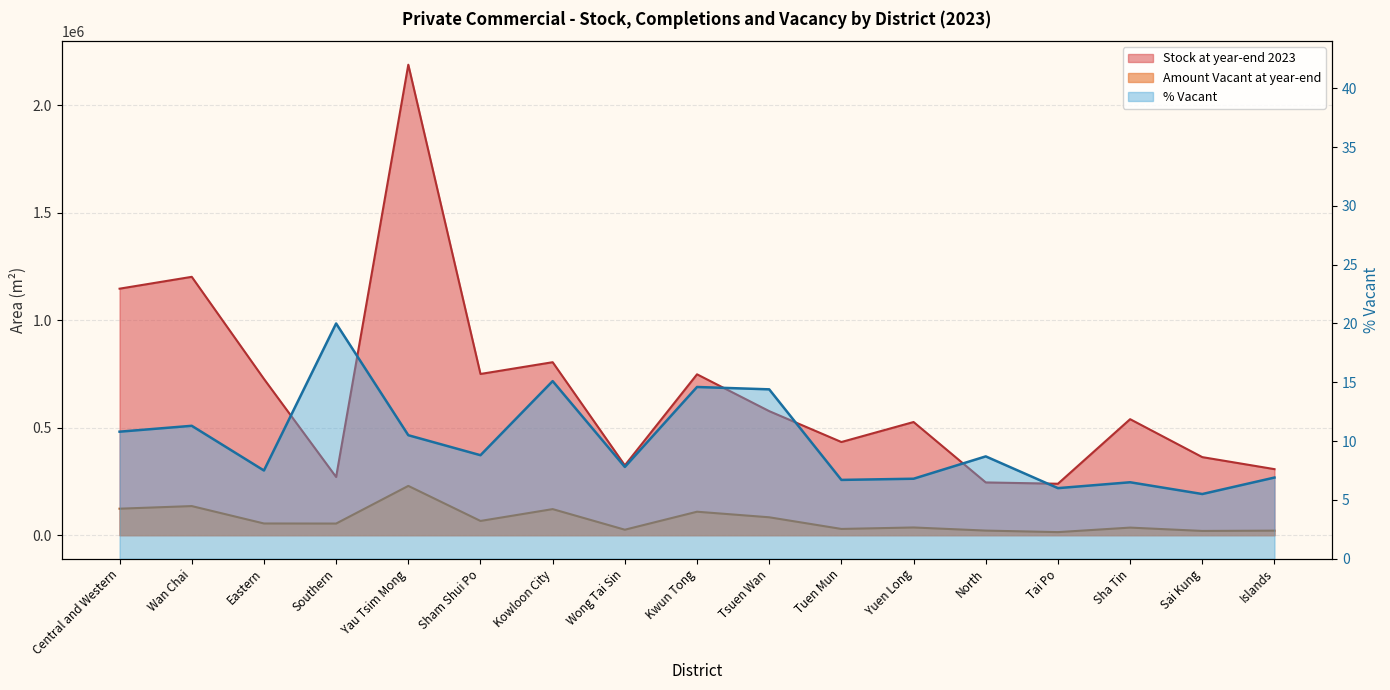

Where does the Amount Vacant at year-end series first go above 54100?

Central and Western